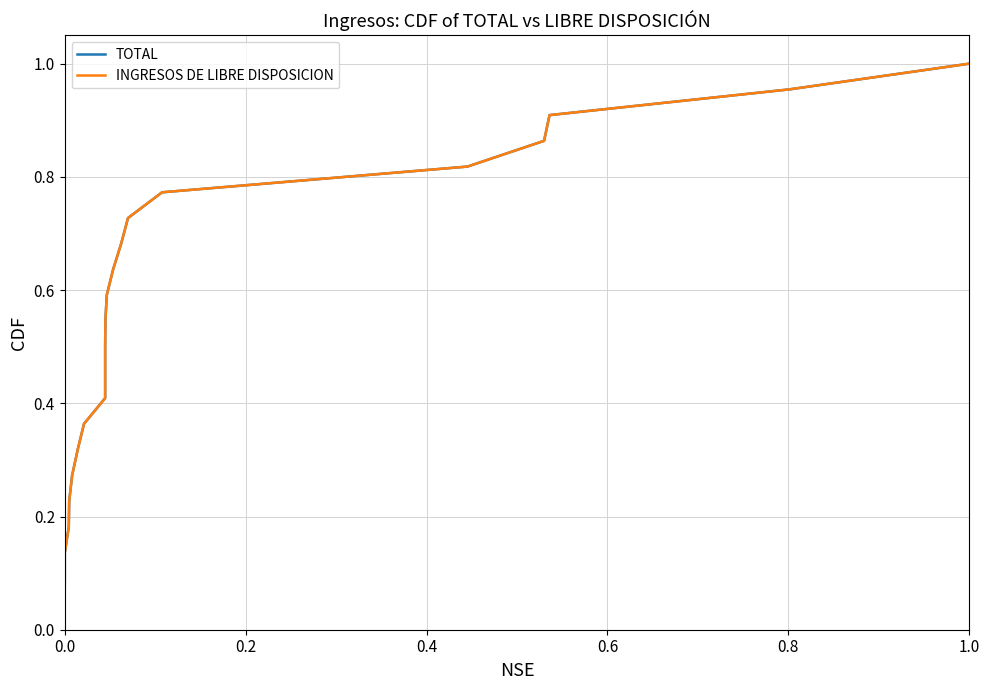

What is the difference between the maximum and minimum values in the INGRESOS DE LIBRE DISPOSICION series?

1.0